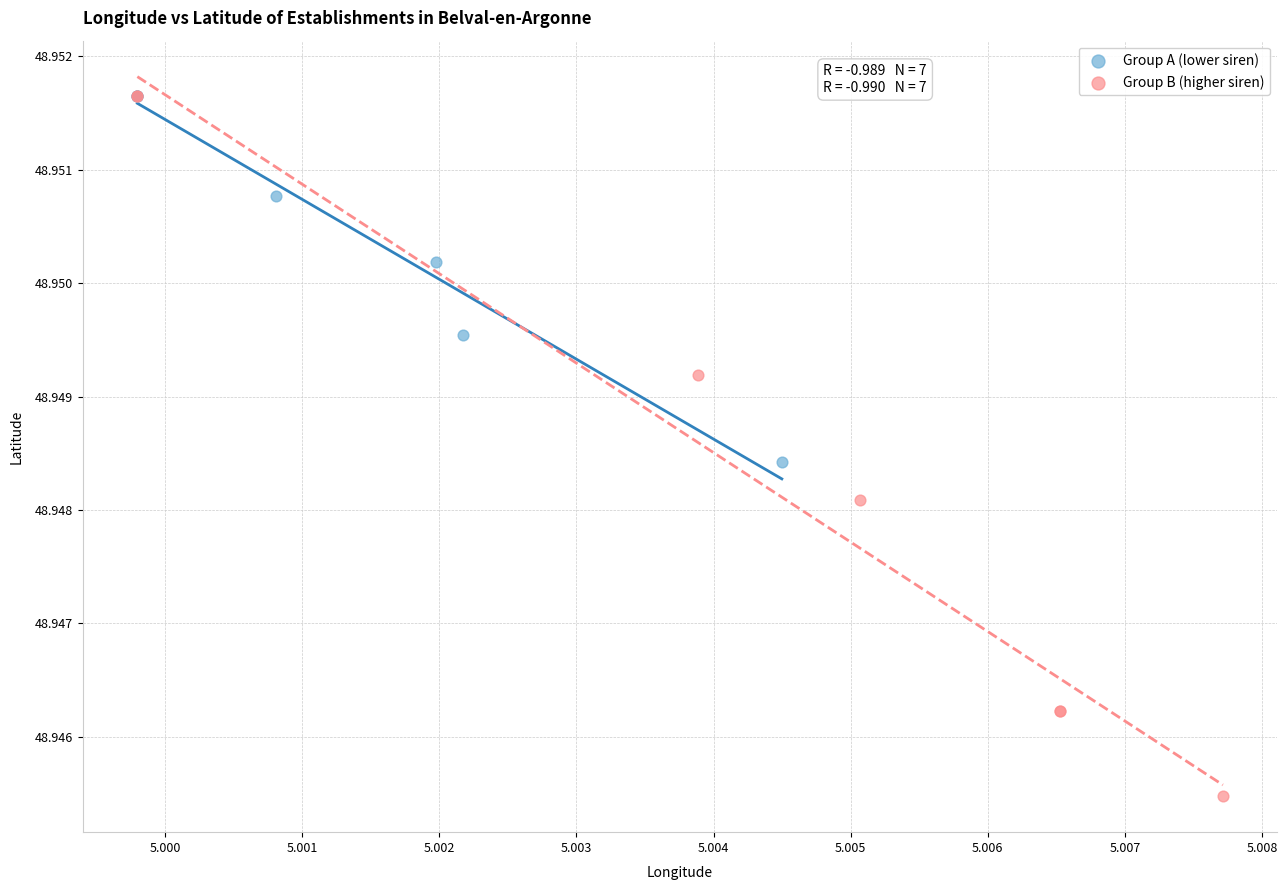

Which series has the largest Y range (max minus min)?

Group B (higher siren)